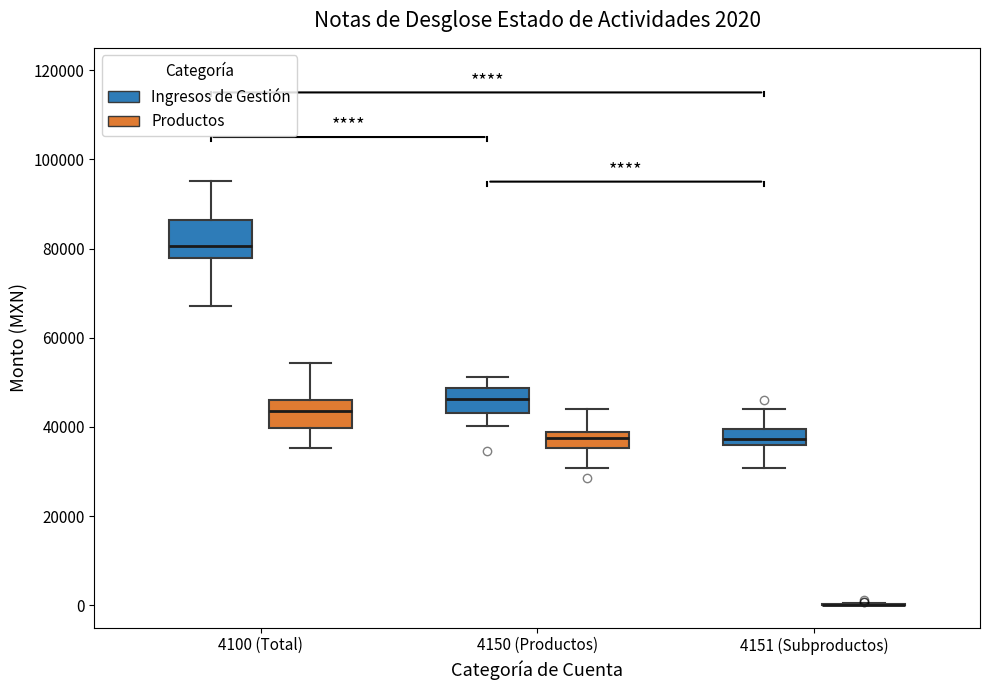

Which box is the tallest, from its lower edge to its upper edge?

4100 (Total) (Ingresos de Gestión)